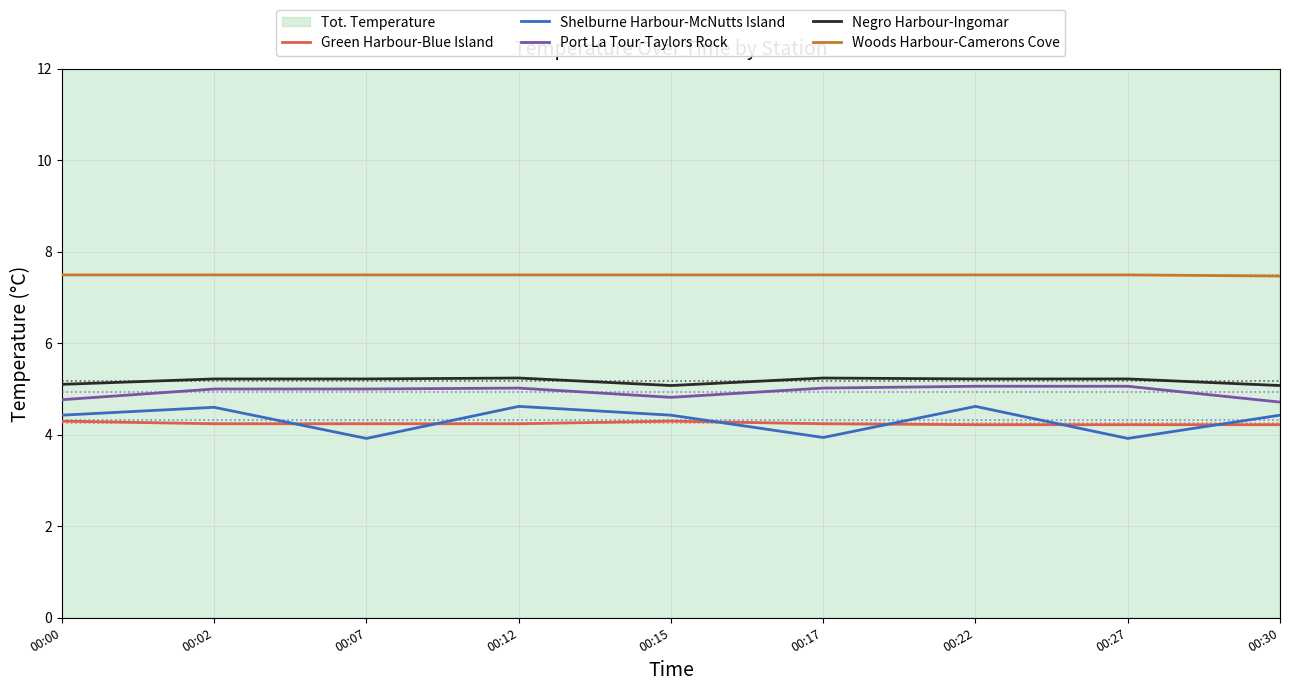

What is the sum of all Negro Harbour-Ingomar values?

46.6